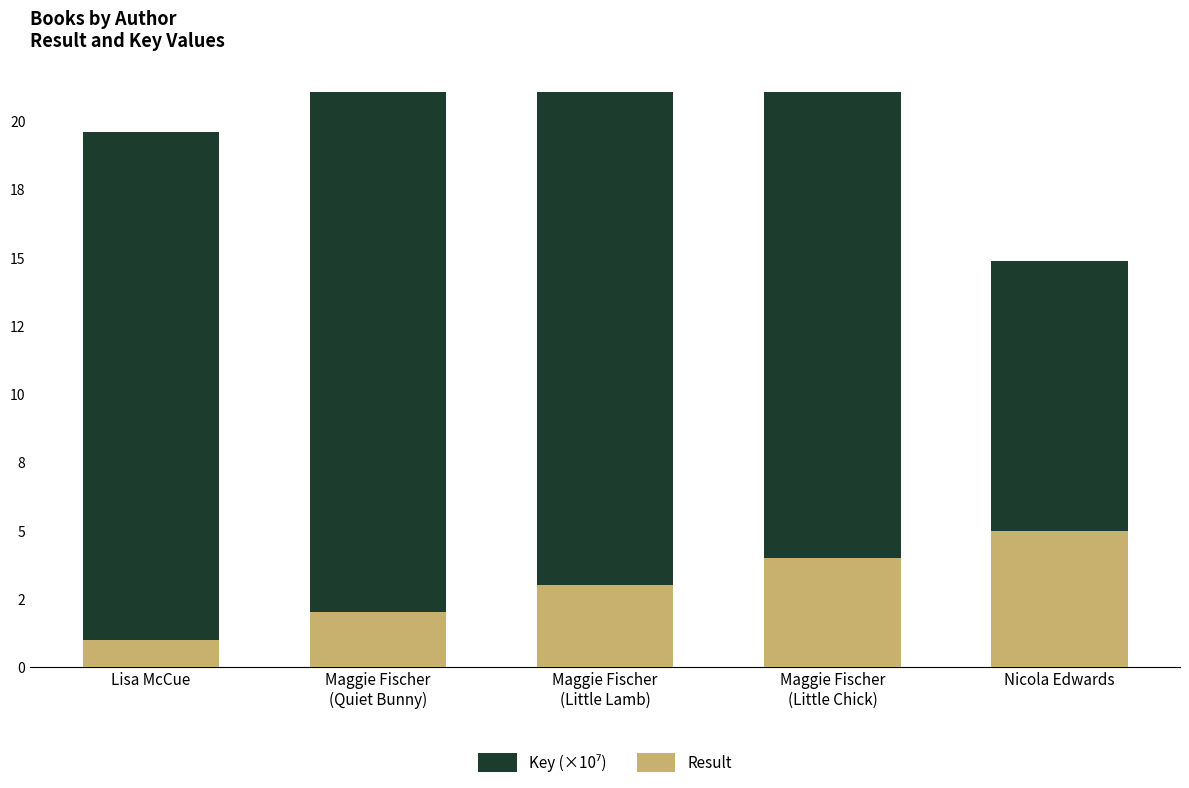

Which category has the lowest value across all series?

Lisa McCue